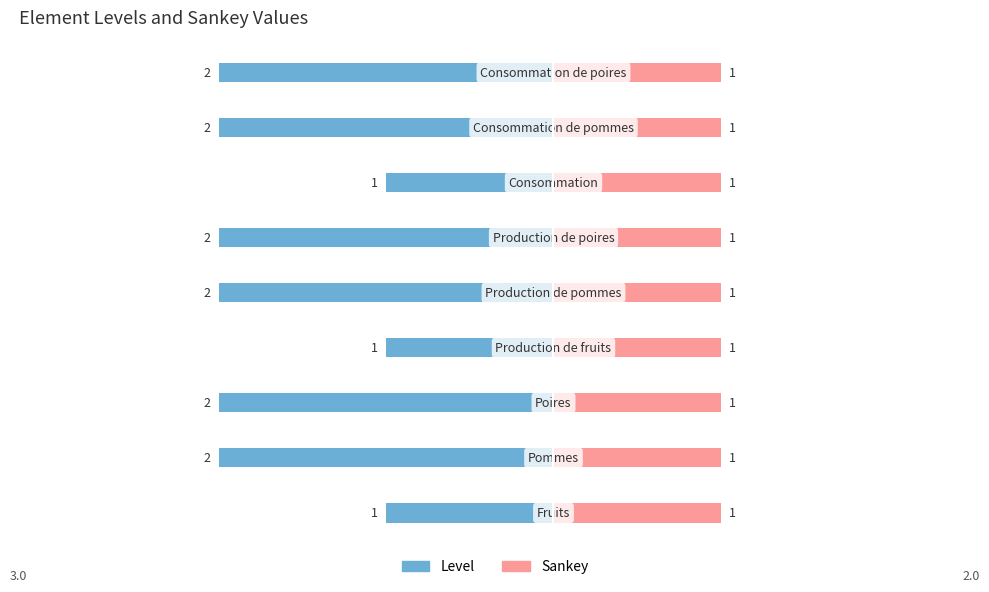

What is the difference between the maximum and minimum values in the Level series?

1.0